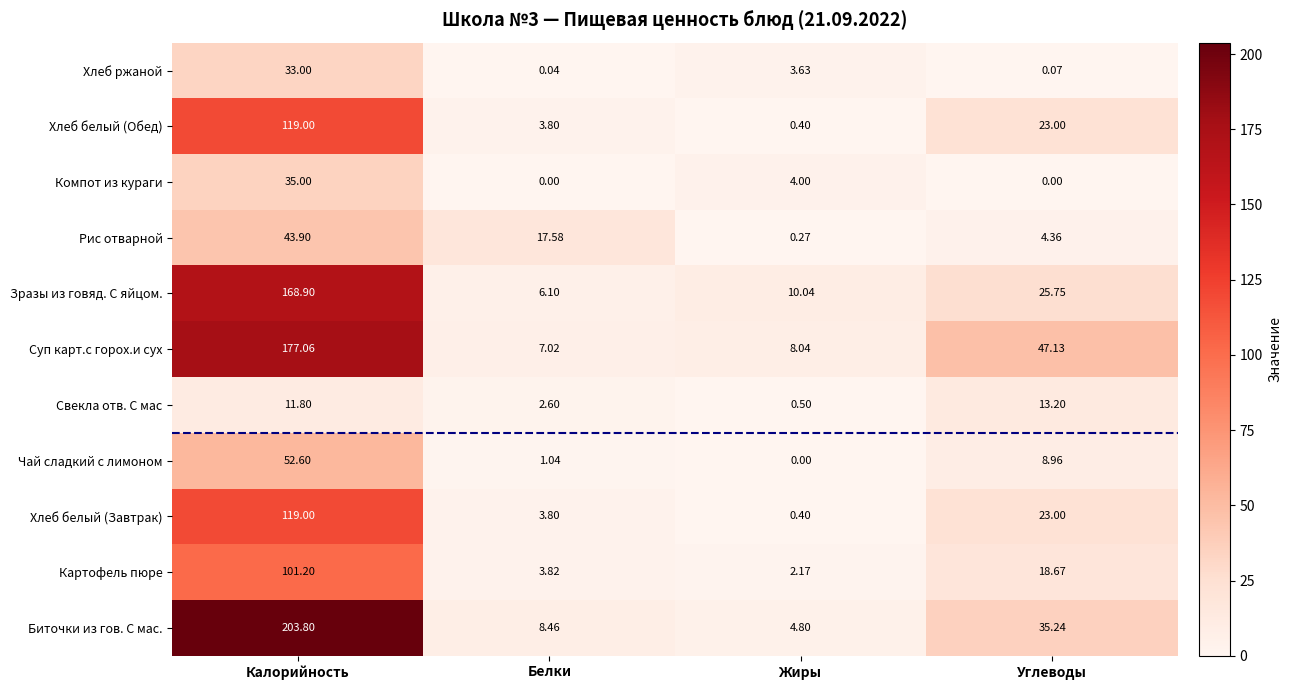

Is the value of Рис отварной at Белки greater than the value of Хлеб белый (Завтрак) at Углеводы?

No